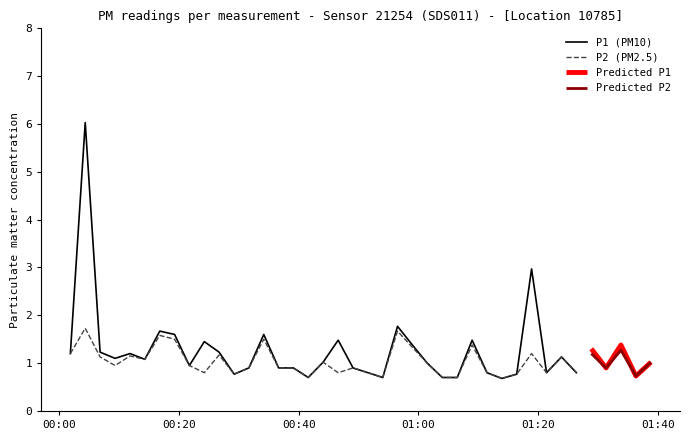

List the labels in order of P2 value, largest first.

1, 22, 6, 7, 13, 27, 23, 37, 0, 31, 35, 10, 4, 2, 33, 5, 17, 39, 24, 3, 8, 12, 14, 15, 19, 36, 9, 18, 20, 28, 32, 34, 11, 30, 38, 16, 21, 25, 26, 29